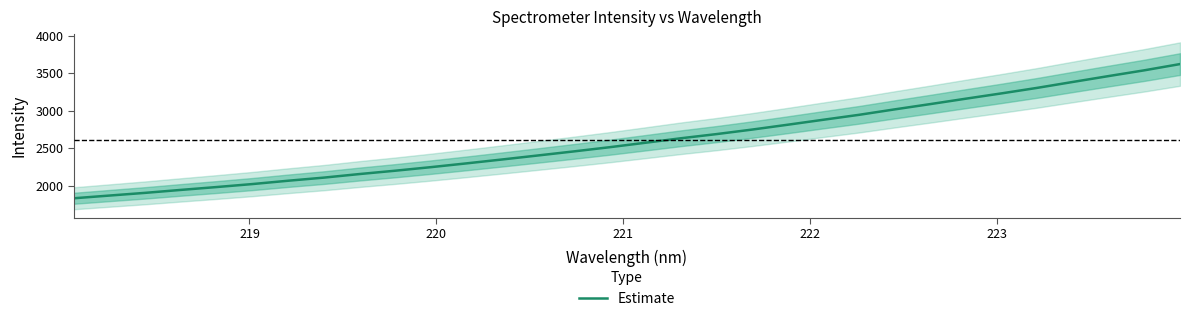

What is the sum of all values?

83436.1